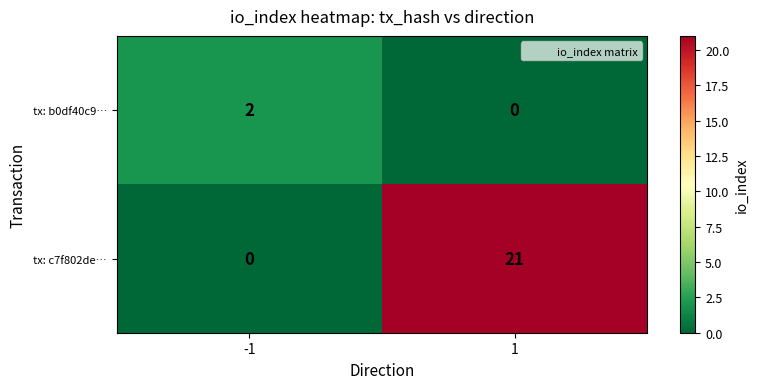

At how many categories does at least one series exceed 15?

1